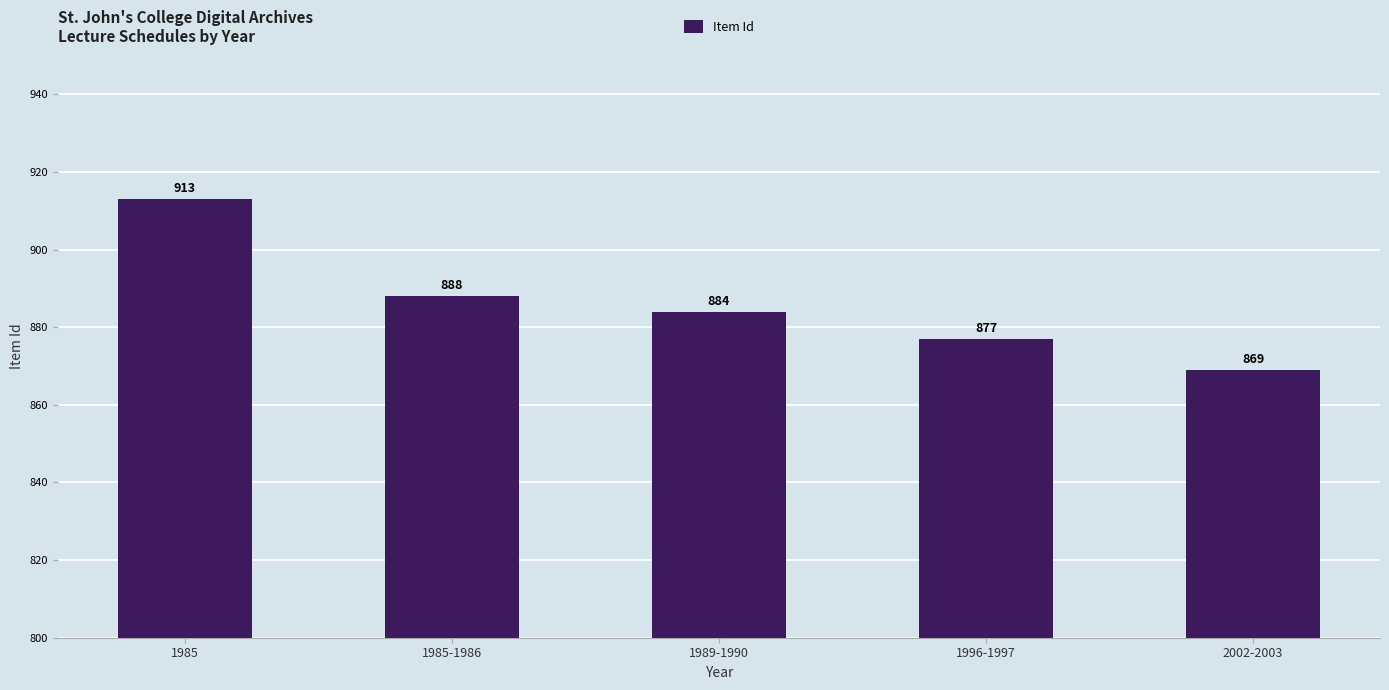

List the labels in order of value, largest first.

1985, 1985-1986, 1989-1990, 1996-1997, 2002-2003